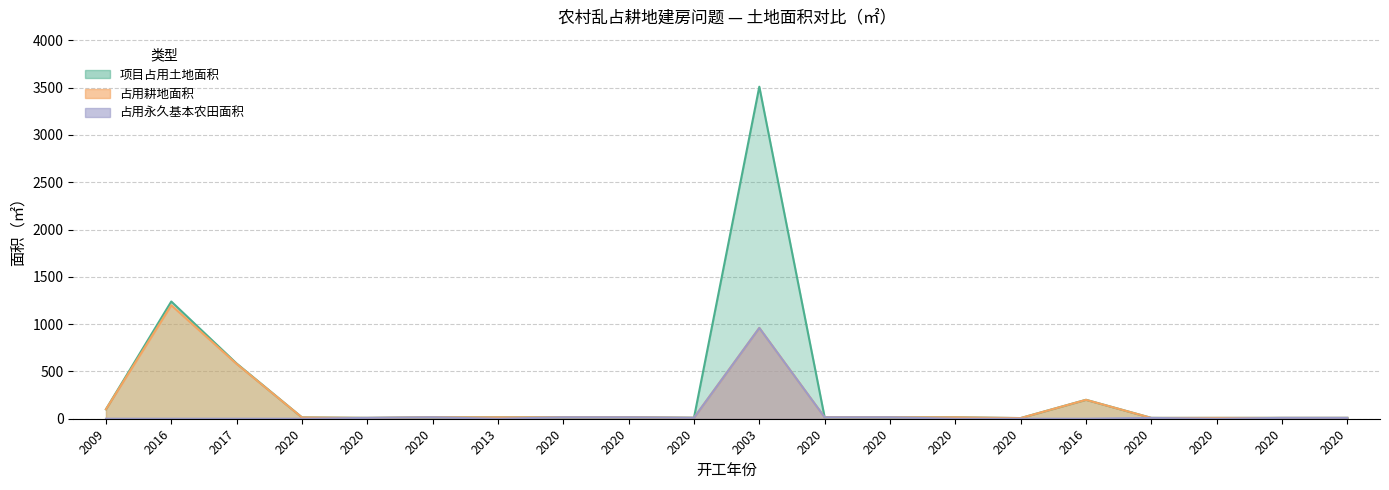

Does the chart display data point markers on the line(s)?

No